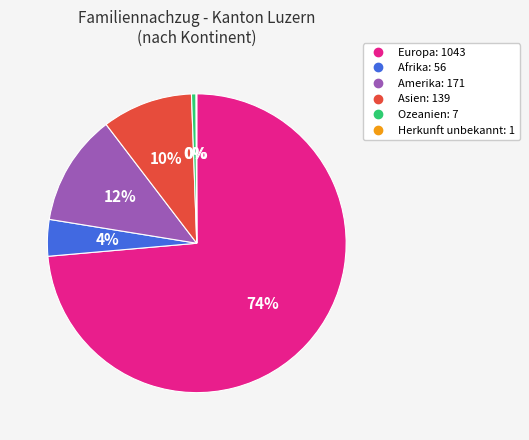

Which has a higher value, Europa or Asien?

Europa